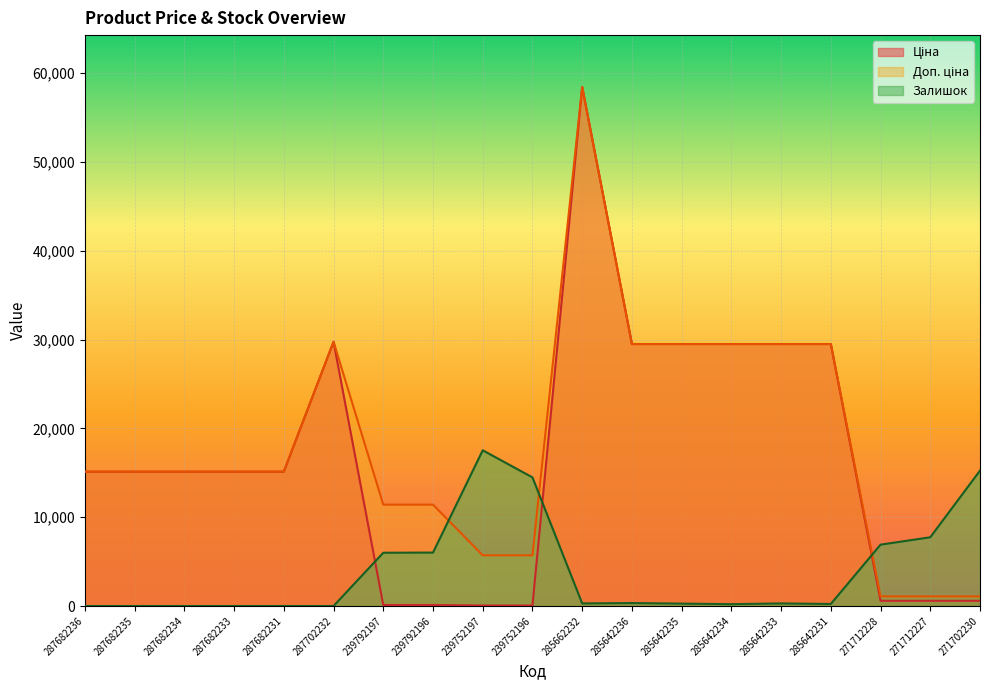

True or false: Доп. ціна and Ціна intersect in this chart.

False